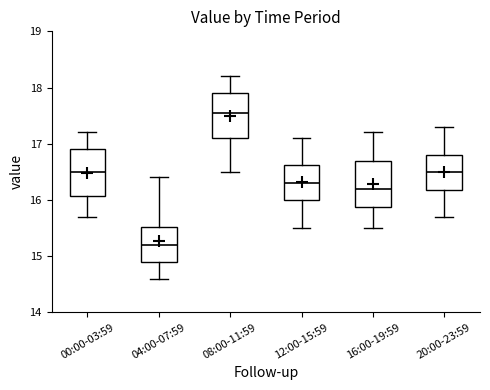

Where is the upper edge of the box for 16:00-19:59 on the y-axis? The values are not printed on the chart, so give them approximately, as read against the axis.

16.7